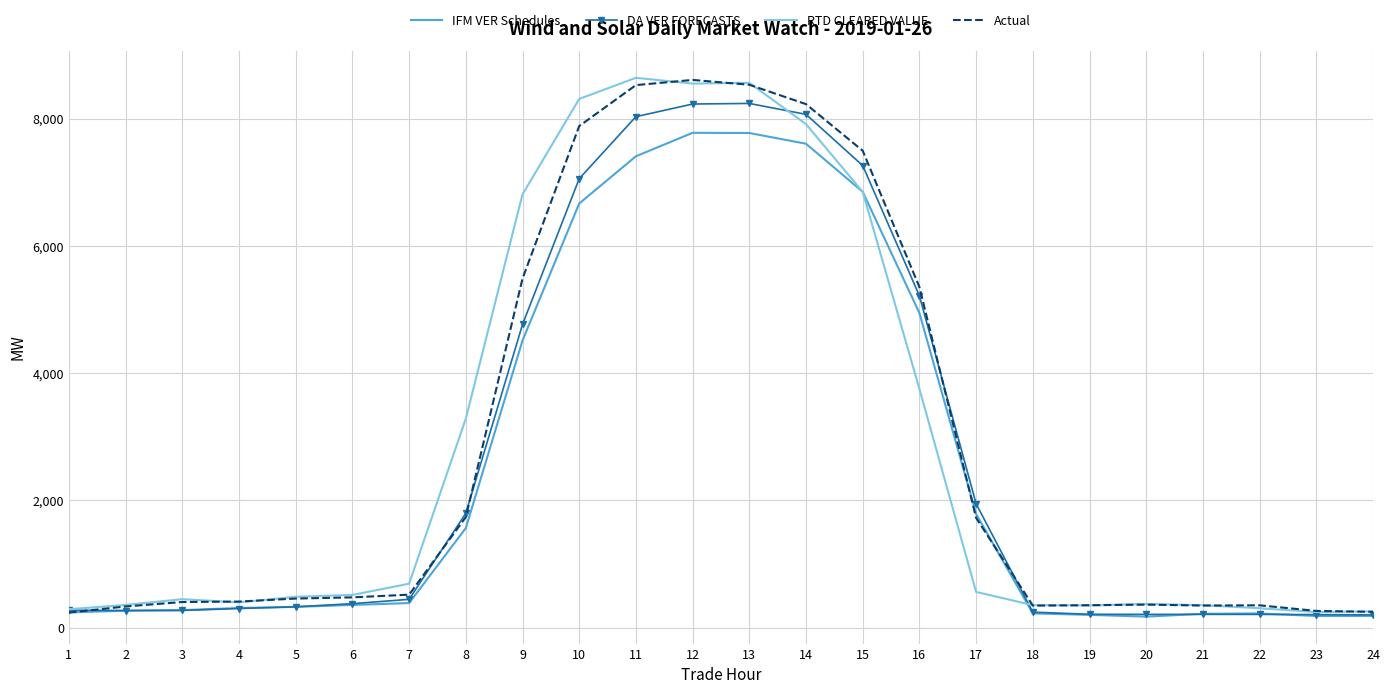

Where is RTD CLEARED VALUE nearest to the value 4444?

16